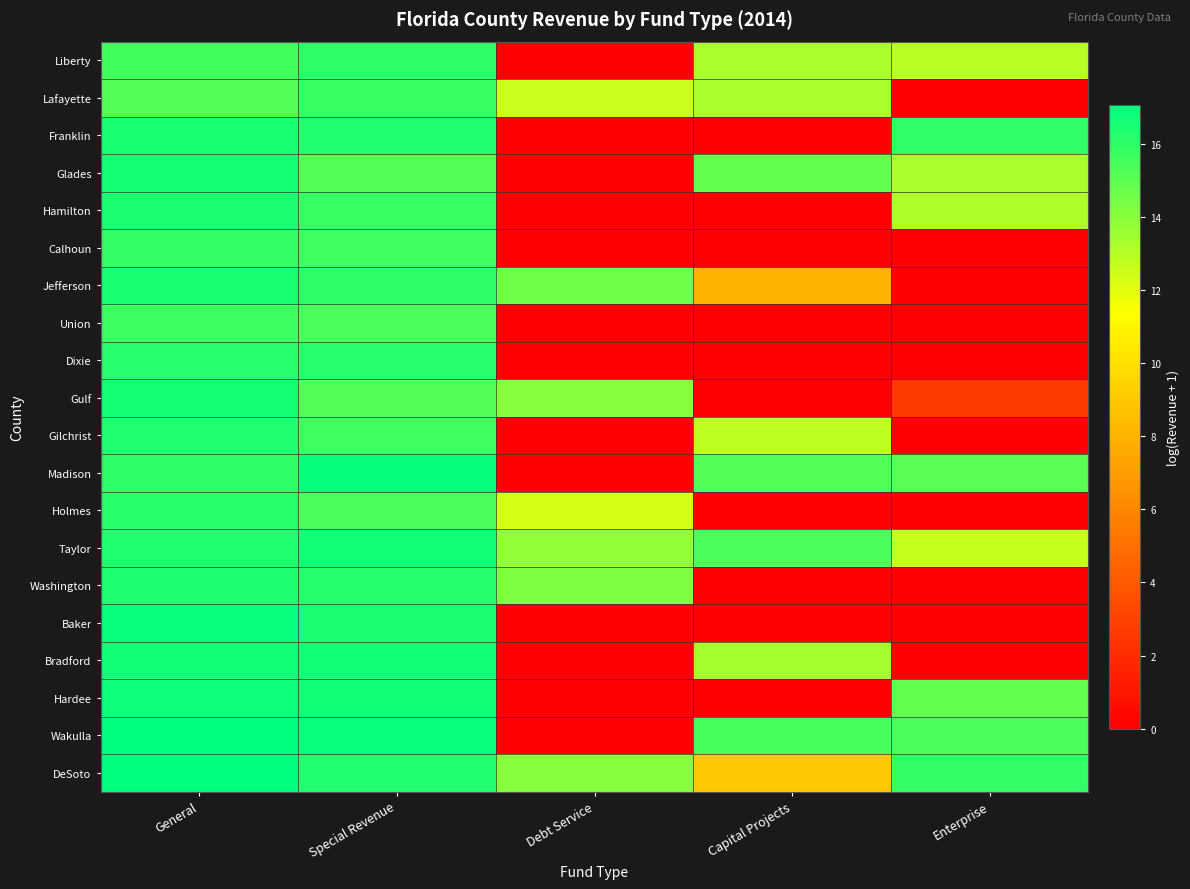

Between Special Revenue and Debt Service, which series saw the biggest shift?

Madison